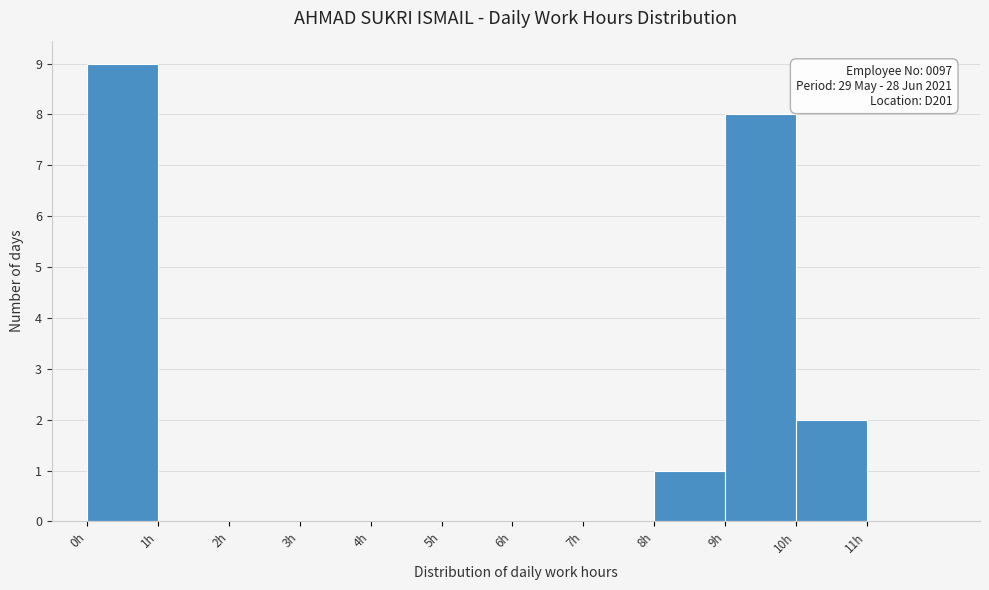

Which range on the x-axis has the tallest bar?

0 to 1